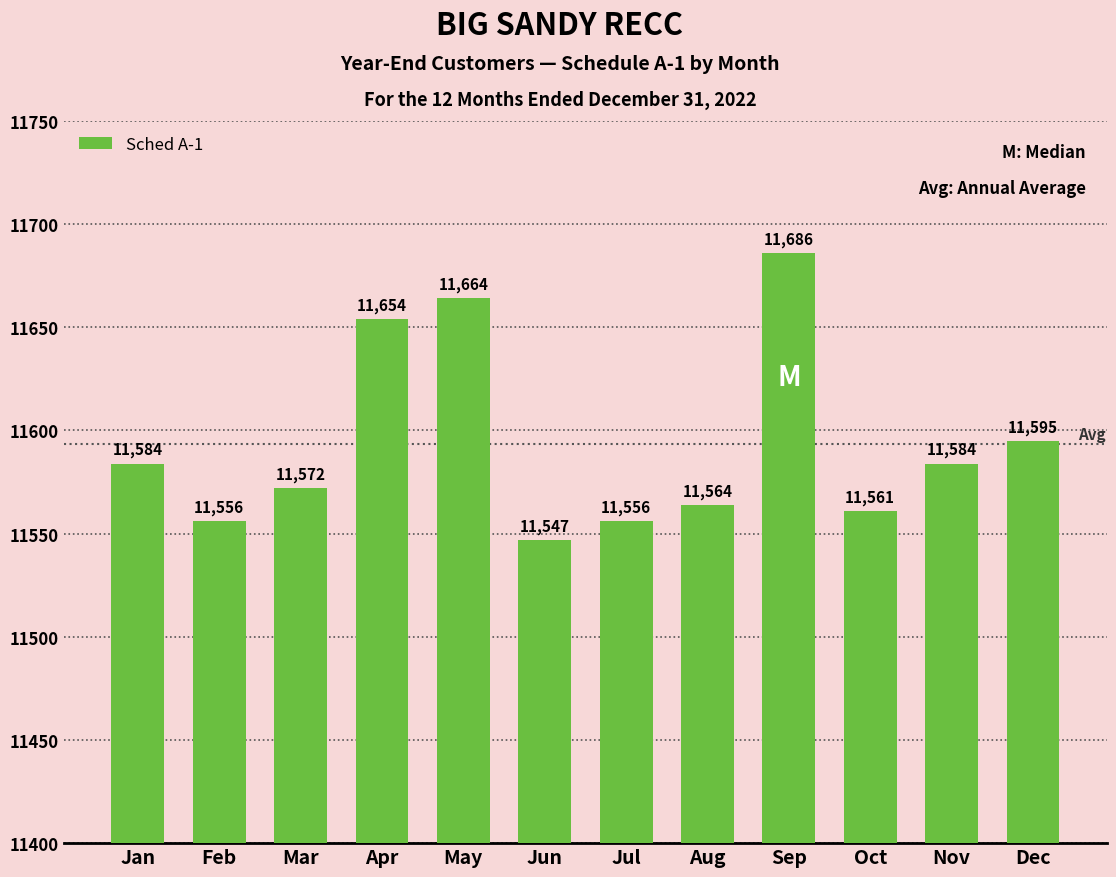

Reading right to left, transcribe all the data shown in this chart.

11595	11584	11561	11686	11564	11556	11547	11664	11654	11572	11556	11584